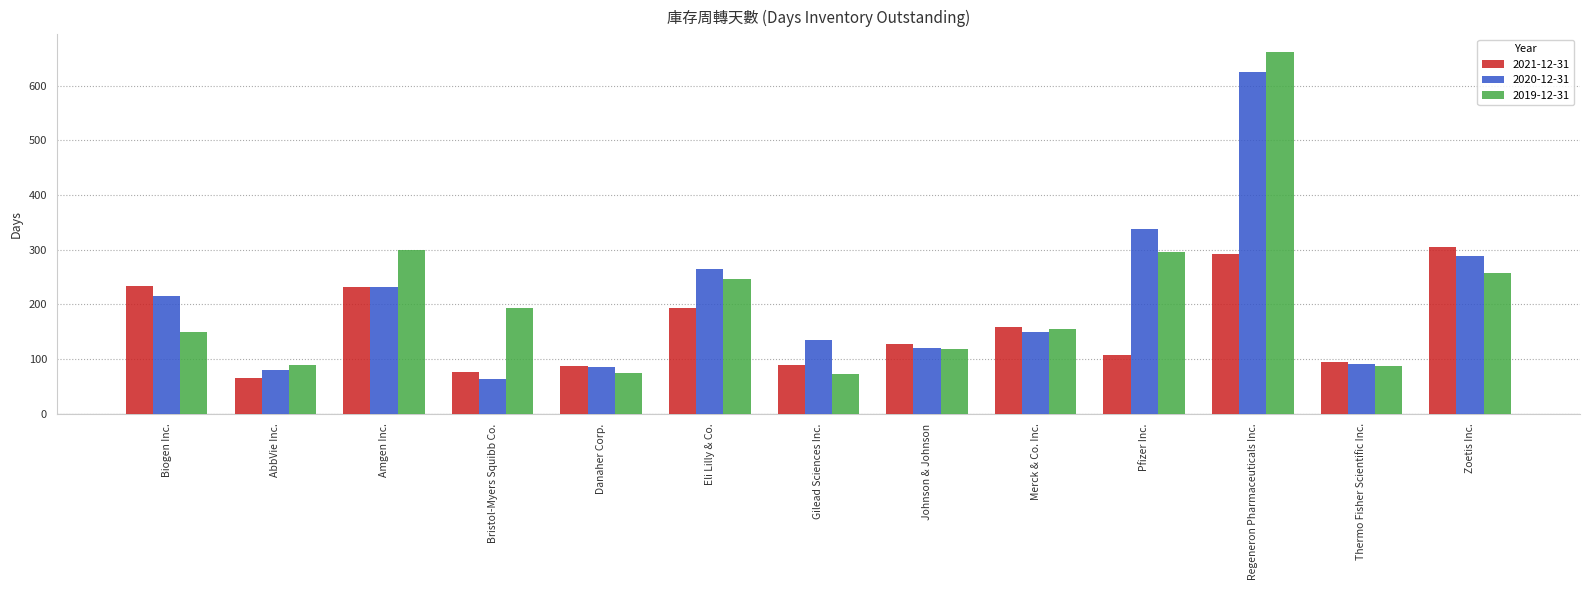

Does the chart contain any negative values?

No